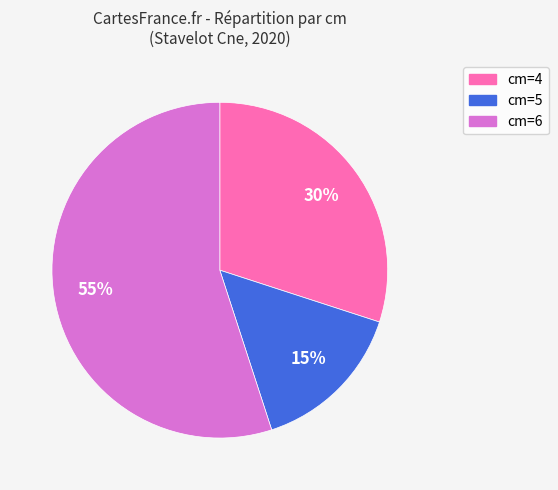

True or false: cm=4 accounts for 30% of the total.

True